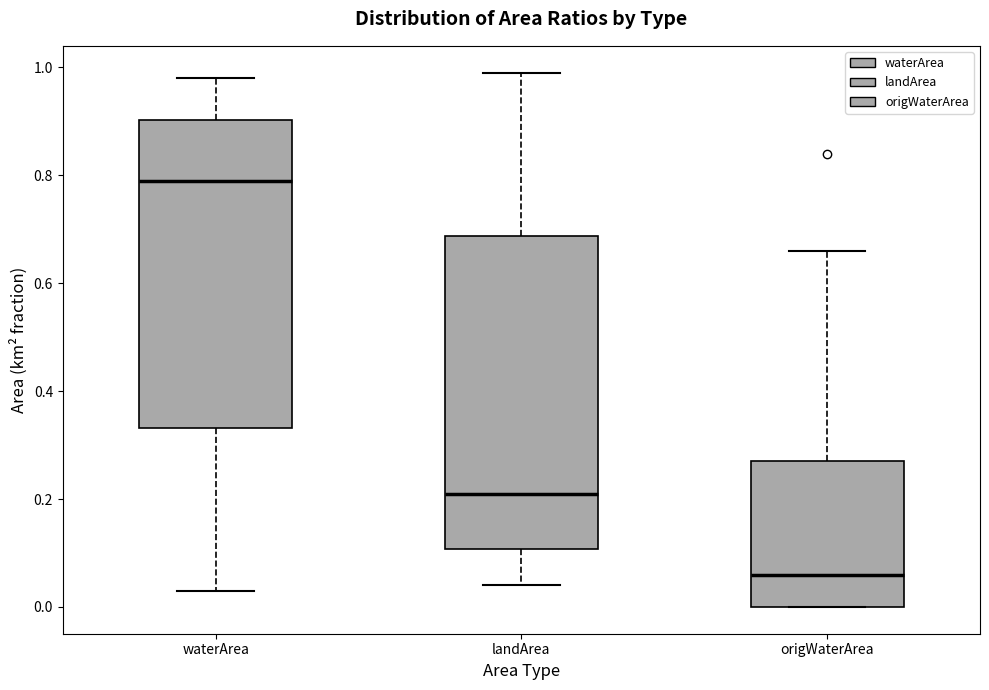

Which box has the lowest median line?

origWaterArea